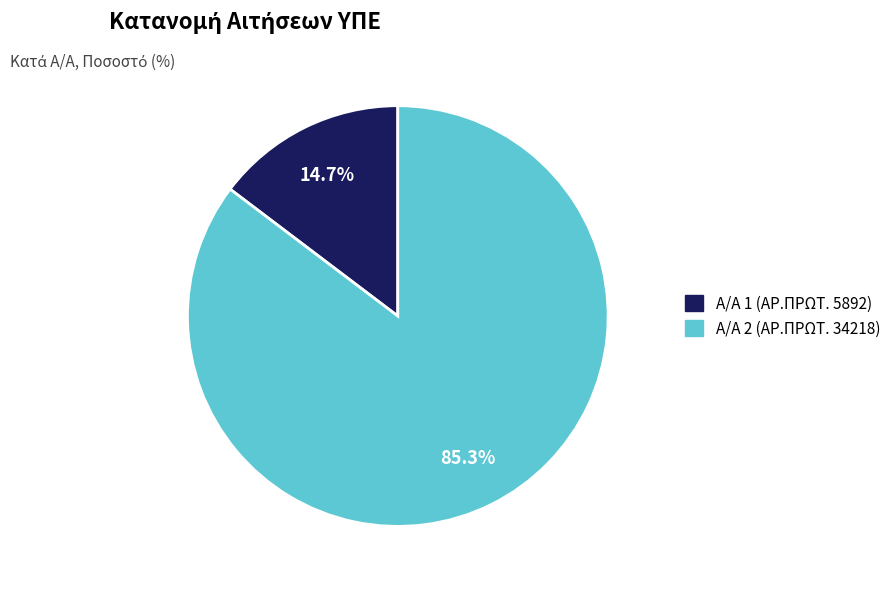

How many slices are in this pie chart?

2